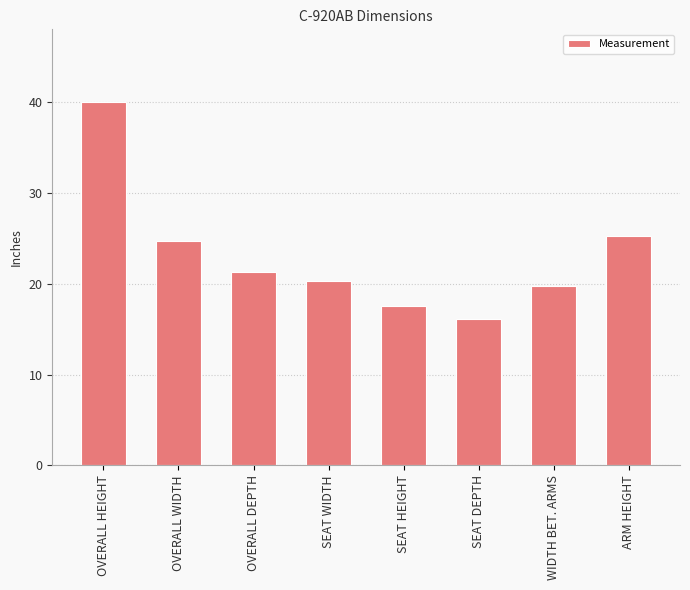

How many values are below 21?

4